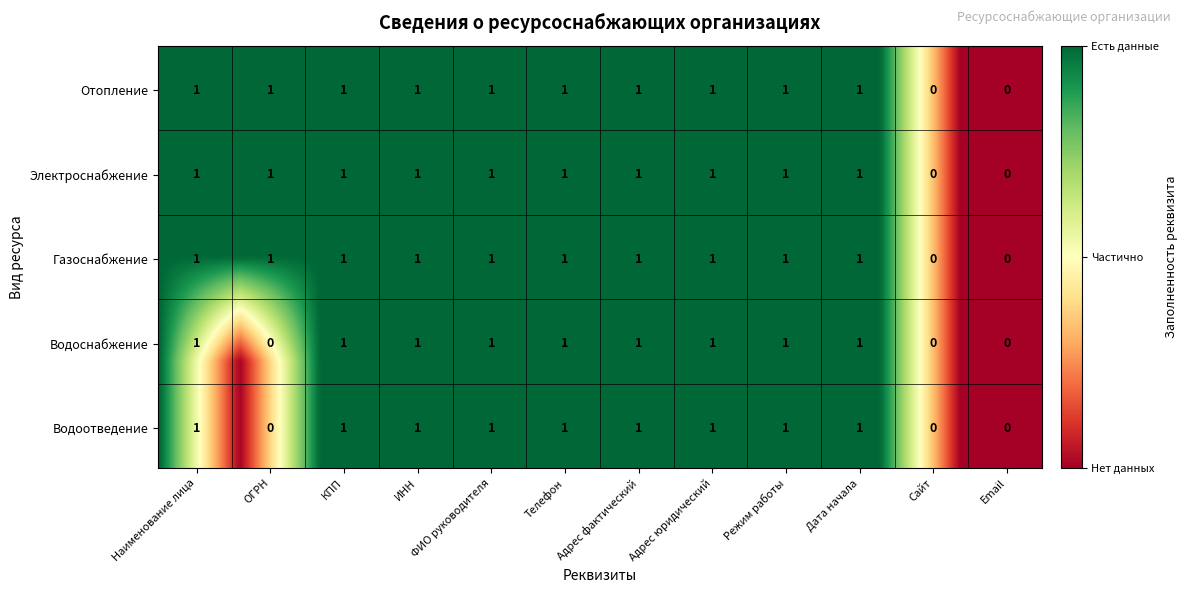

How many data points in Газоснабжение are less than 1?

2